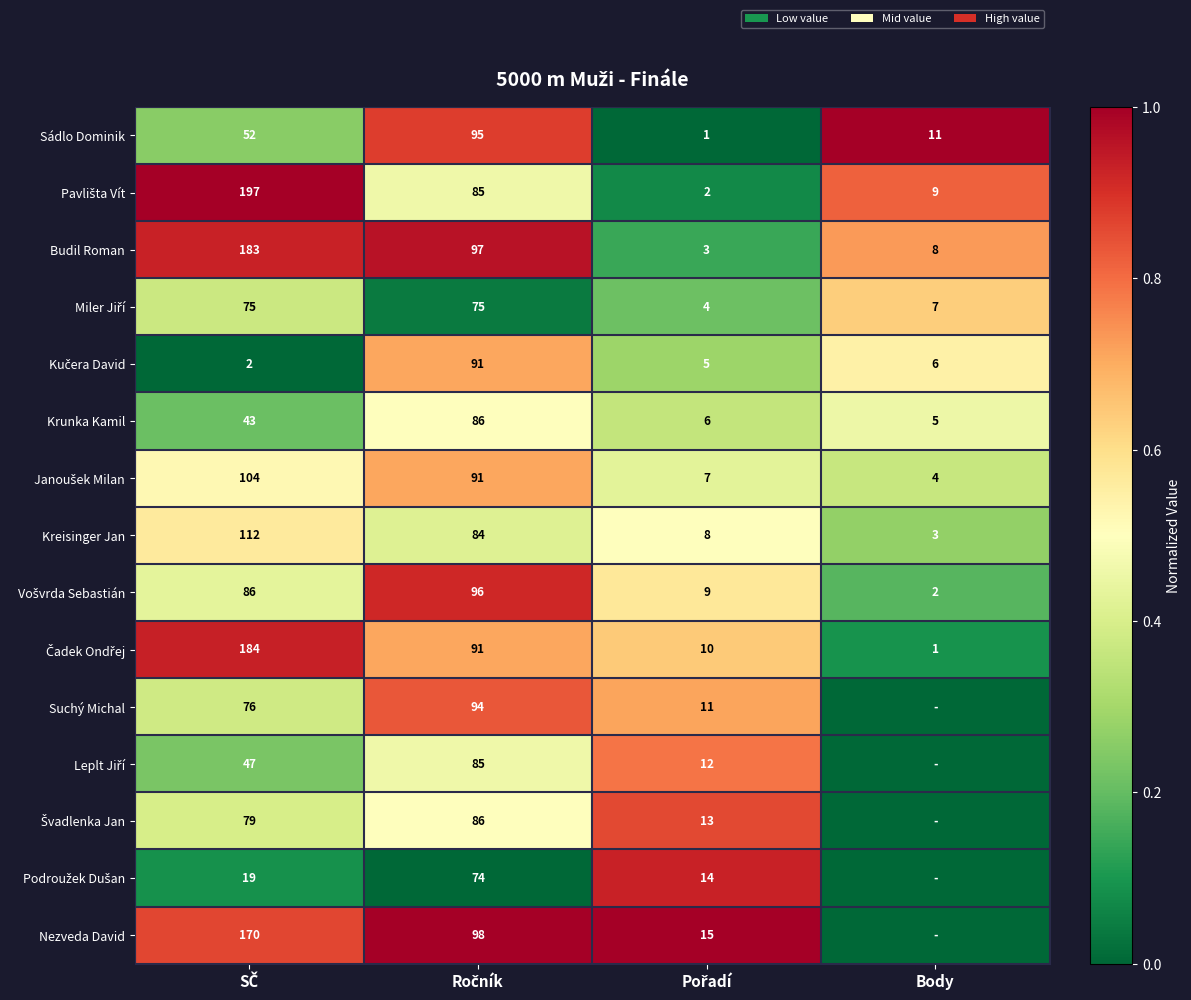

At how many categories does at least one series exceed 0?

4